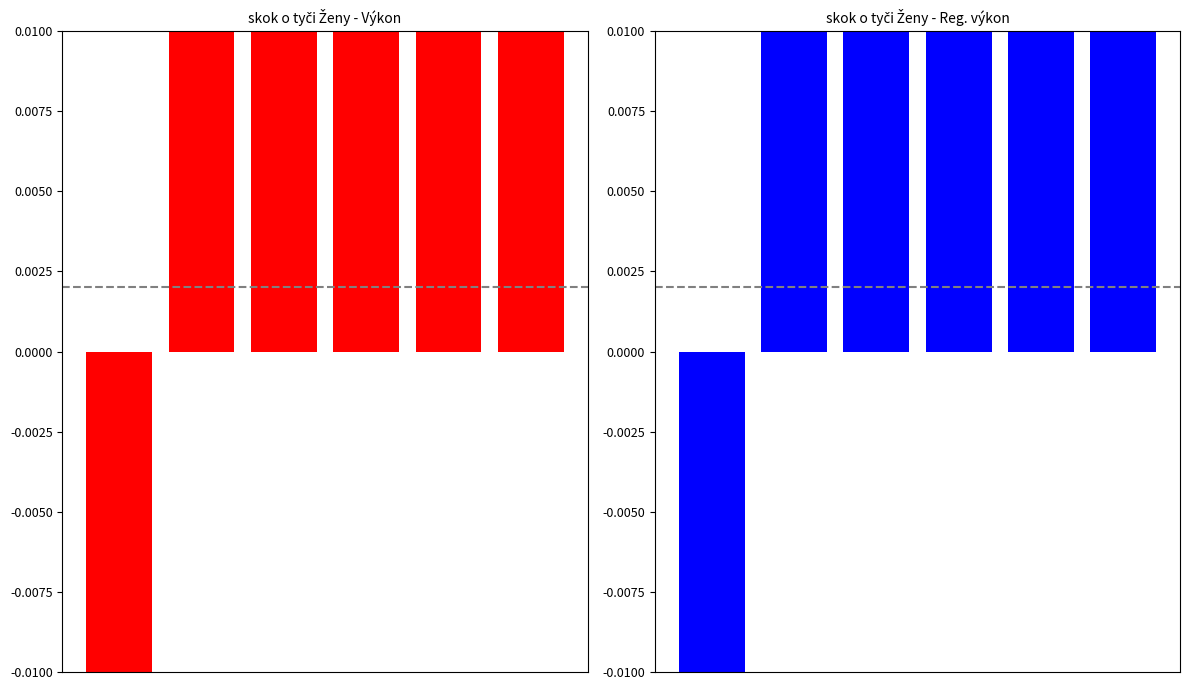

Rank the categories by Výkon value from lowest to highest.

0, 1, 2, 3, 4, 5